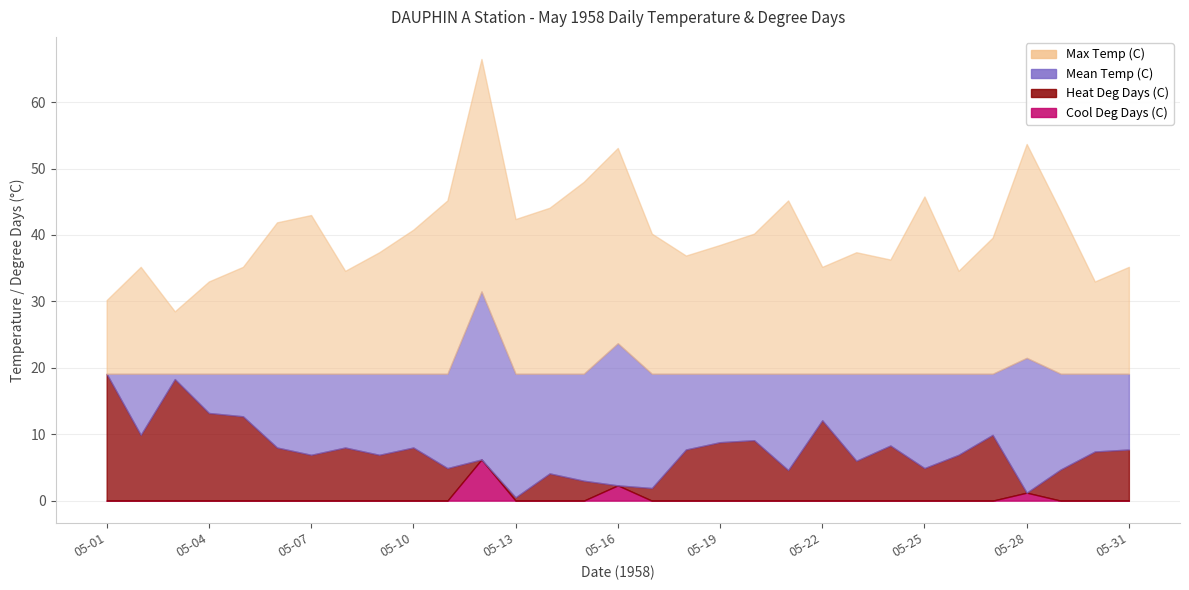

At which label does Heat Deg Days (C) reach its peak?

05-01